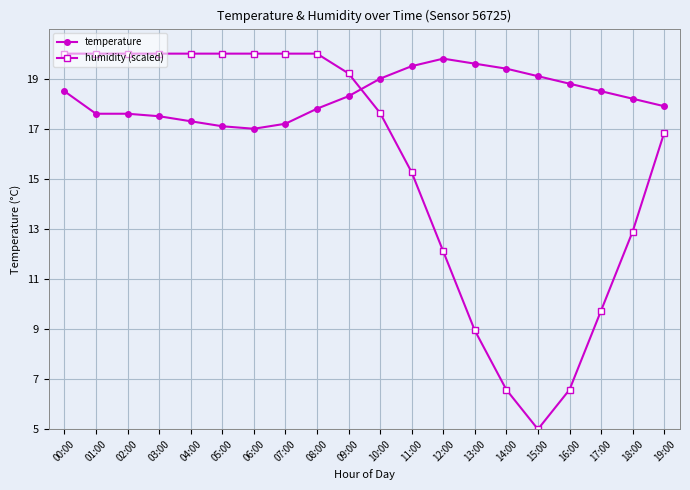

How many times do humidity (scaled) and temperature cross each other?

1